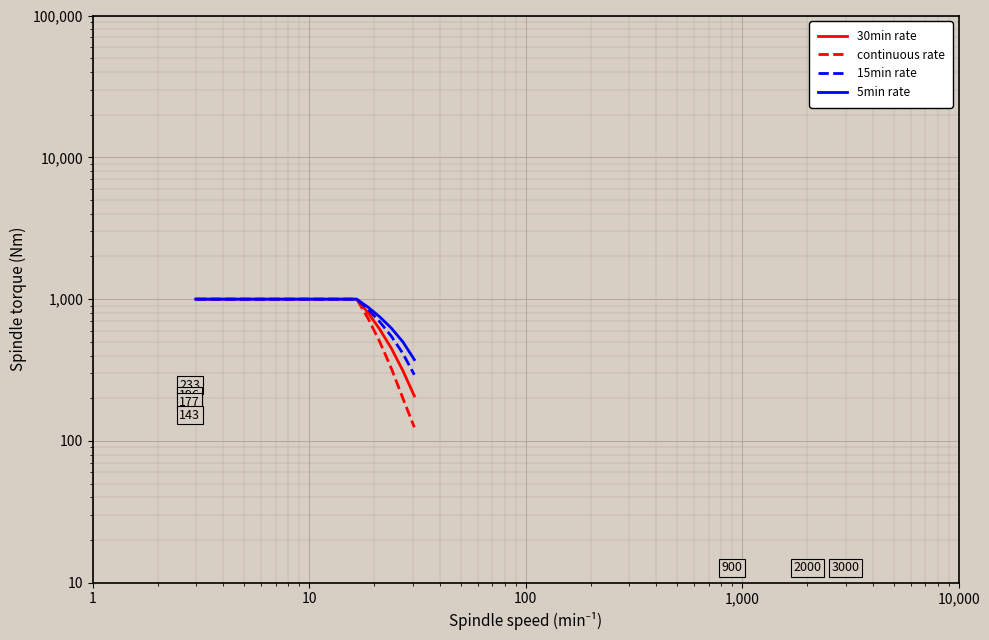

Is it true that continuous rate equals 83.8 at 18?

False